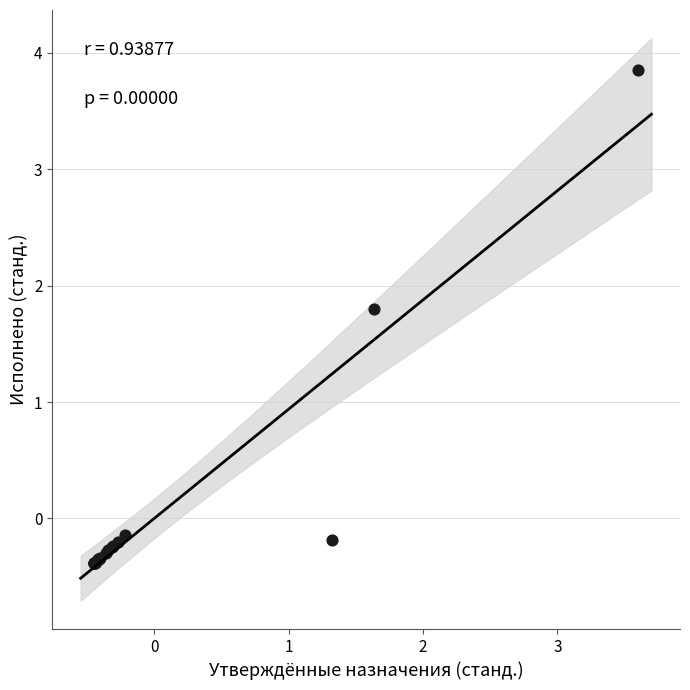

What Y value in the scatter plot is closest to 1?

1.8